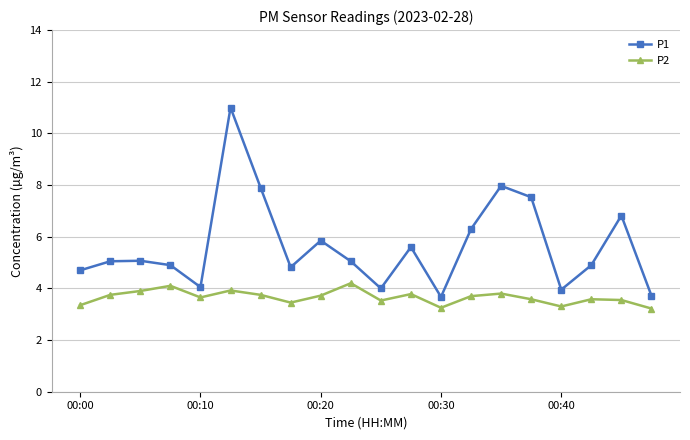

Rank the series by their maximum value, from lowest to highest.

P2, P1